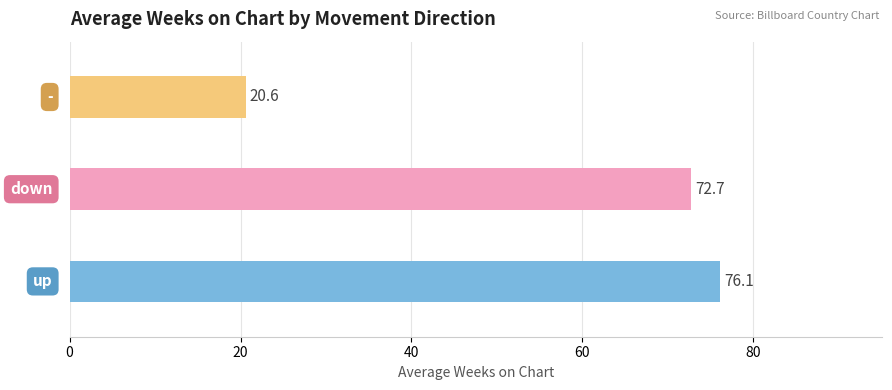

What is the minimum value shown in the chart?

20.6